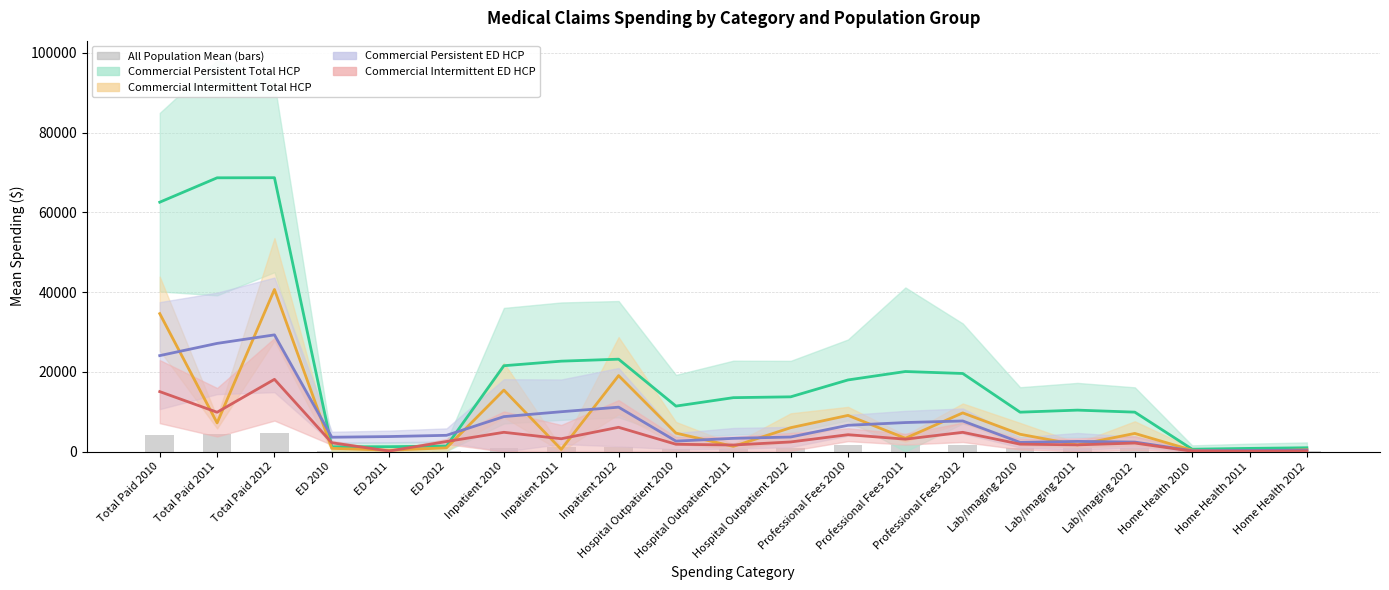

What position from the left is Inpatient 2010?

7